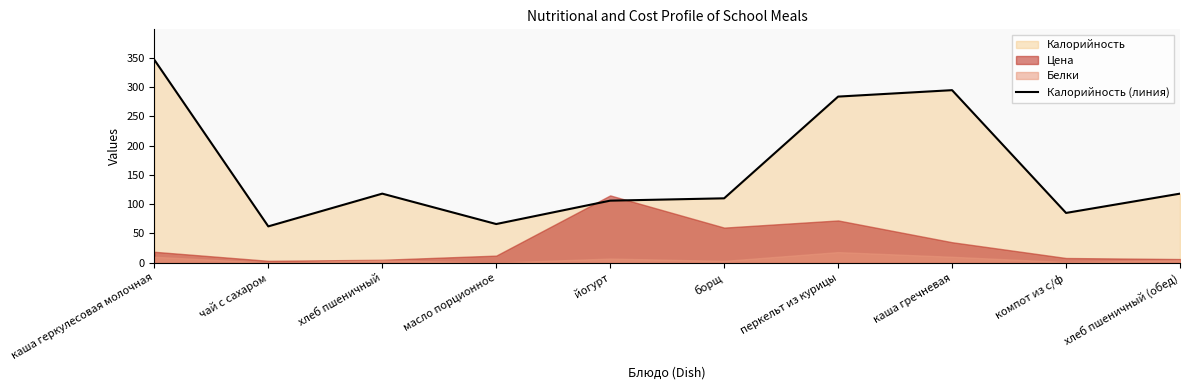

What is the sum of the values at каша гречневая and хлеб пшеничный (обед)?

413